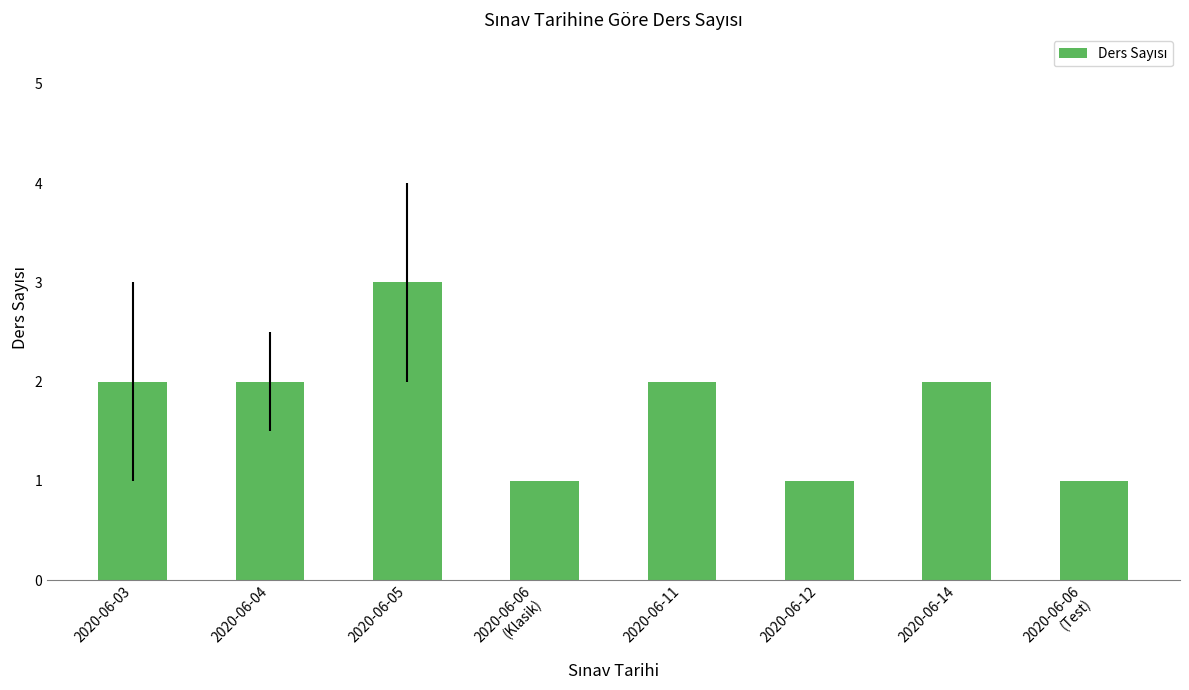

What is the label of the 7th bar from the right?

2020-06-04